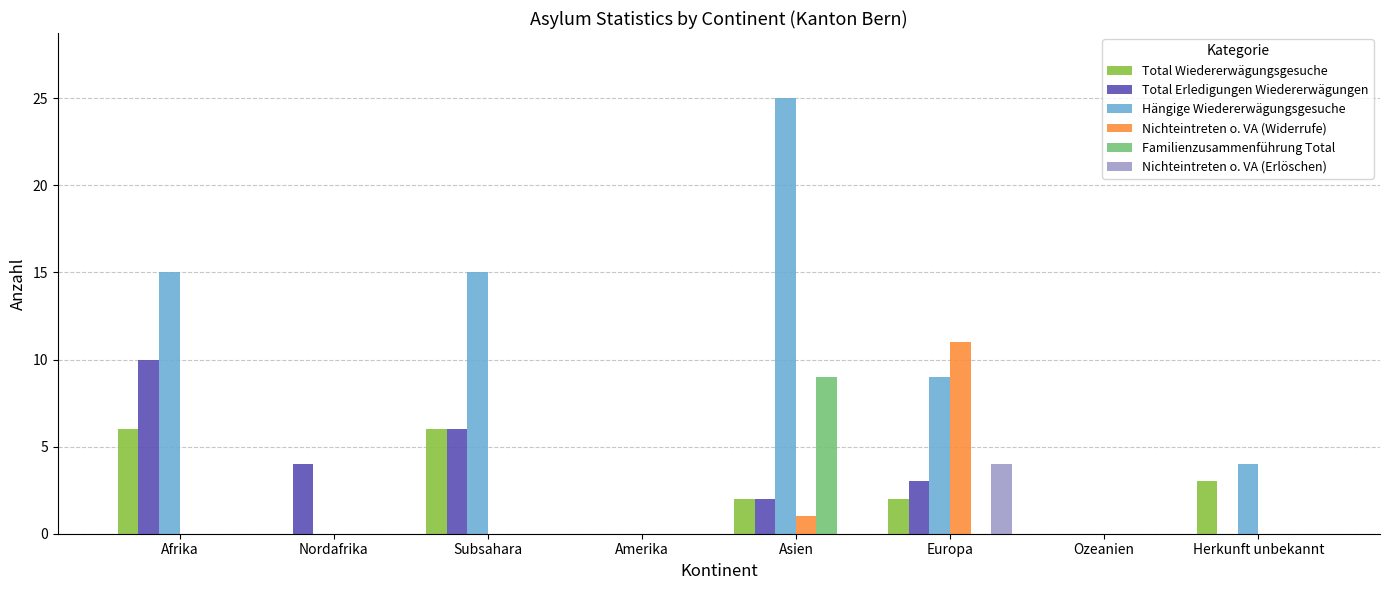

Where is Total Erledigungen Wiedererwägungen nearest to the value 5?

Nordafrika